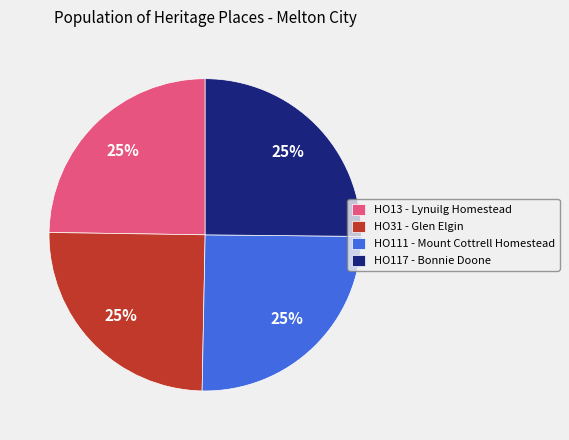

How many slices are in this pie chart?

4